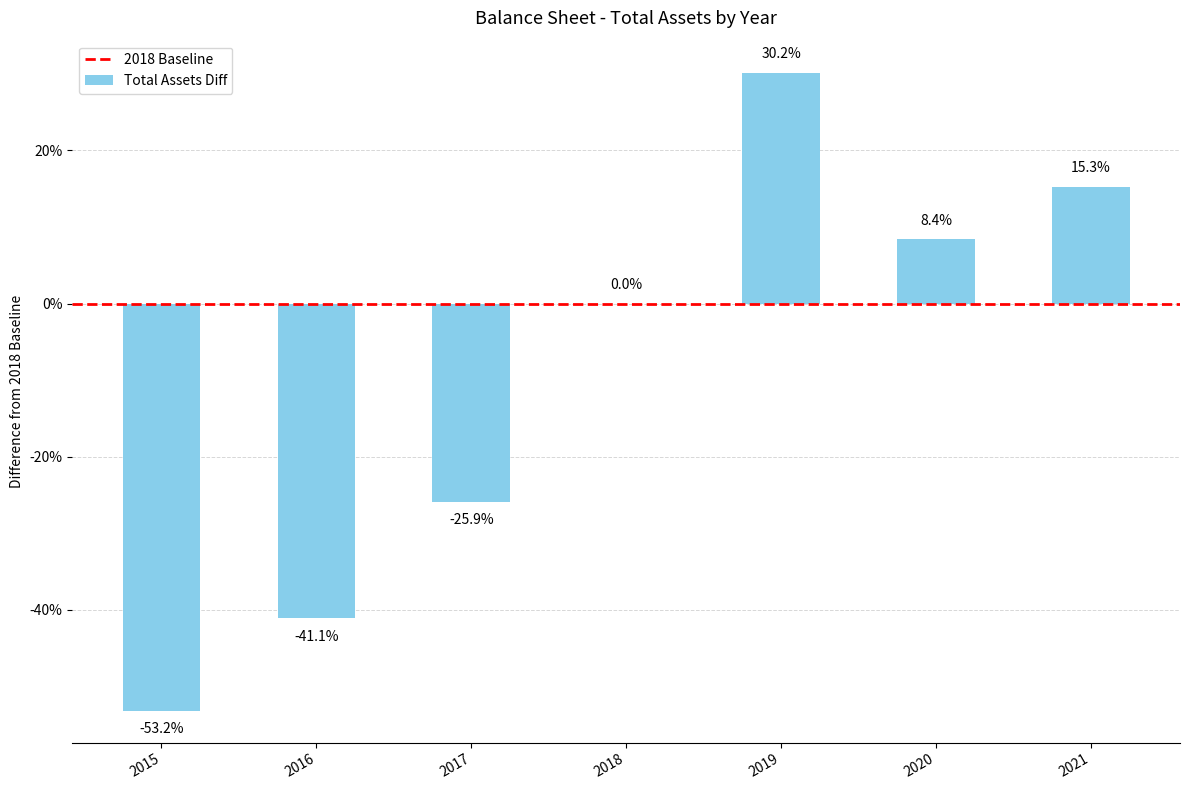

Which category has the highest value across all series?

2019